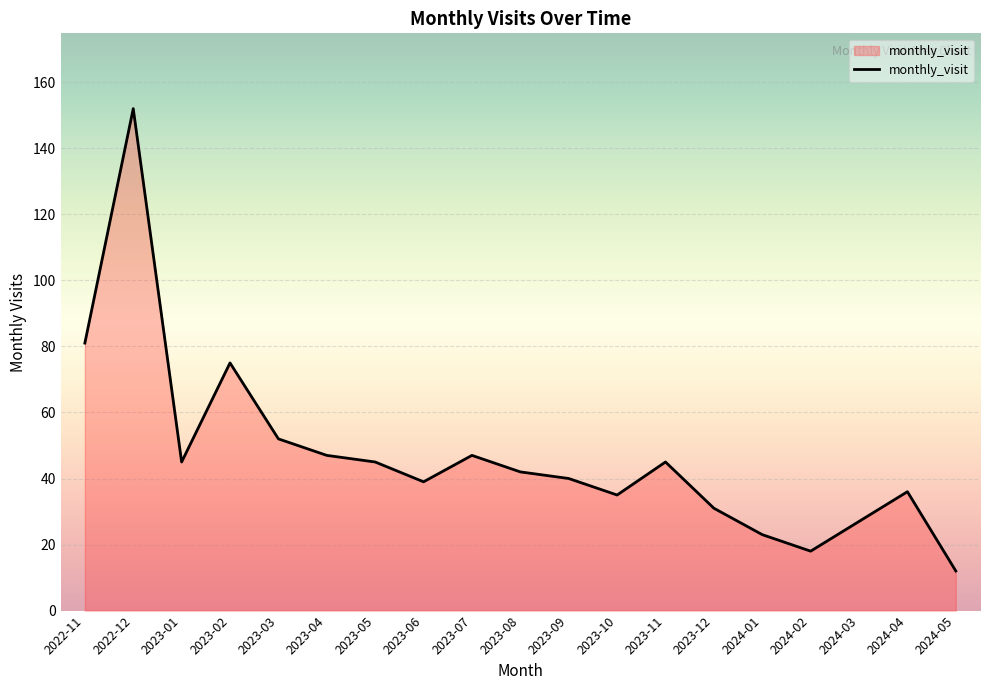

What position from the left is 2024-02?

16